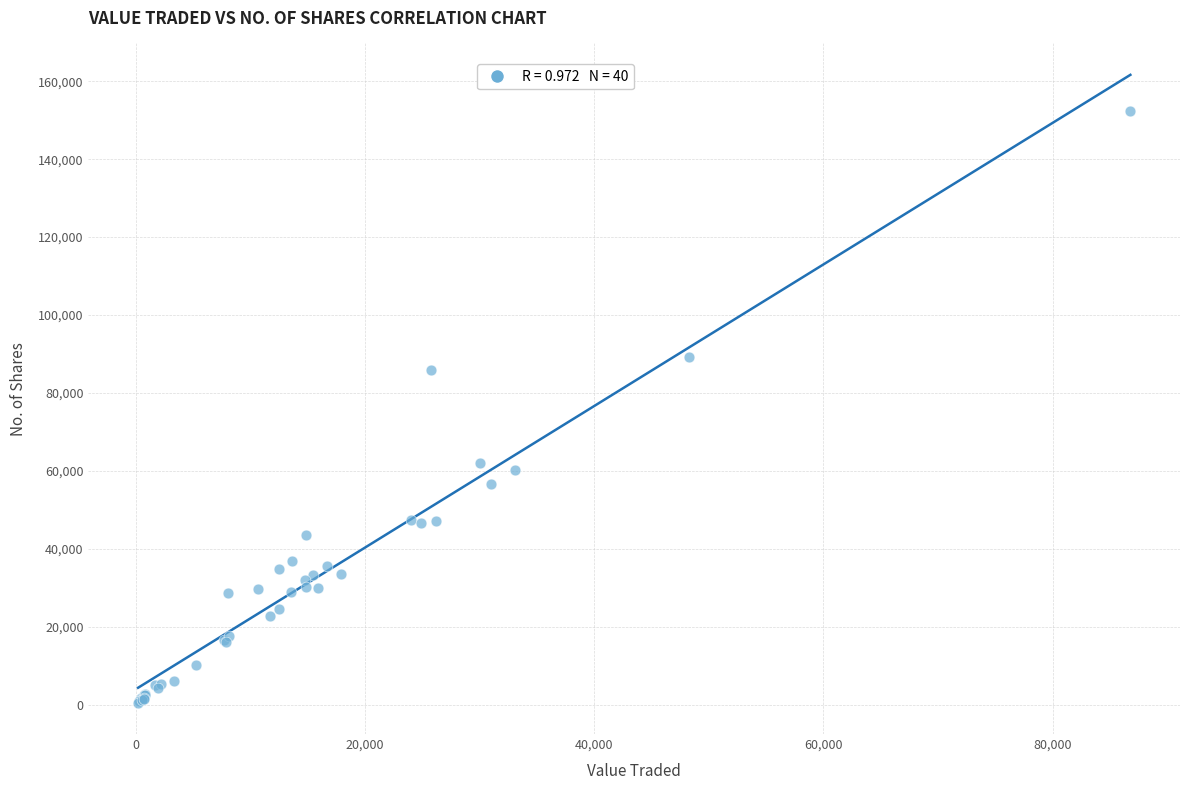

What Y value in the scatter plot is closest to 76475?

85880